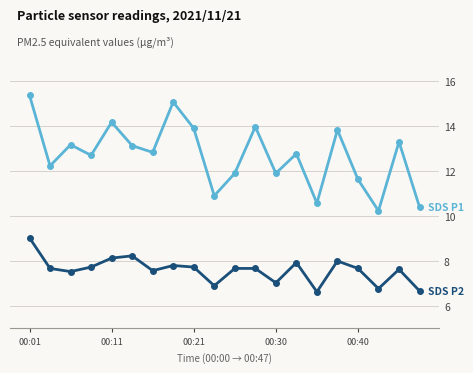

How many series are shown in this chart?

2